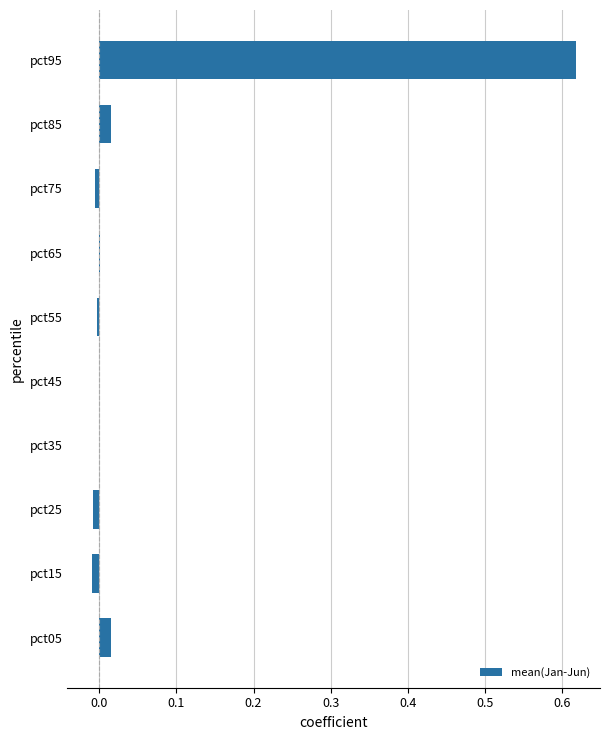

At which category does the chart reach its peak across all series?

pct95